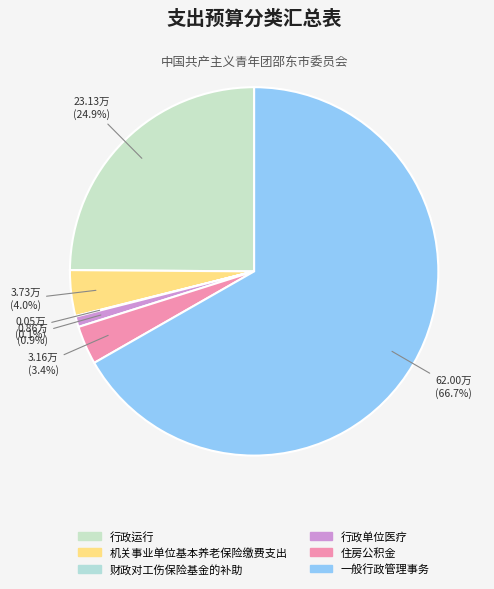

How many slices are in this pie chart?

6